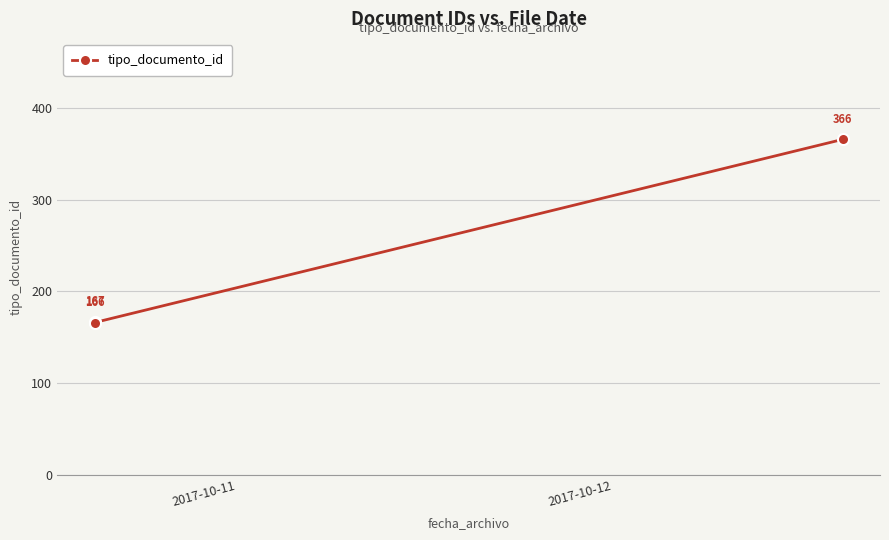

What is the smallest value displayed?

166